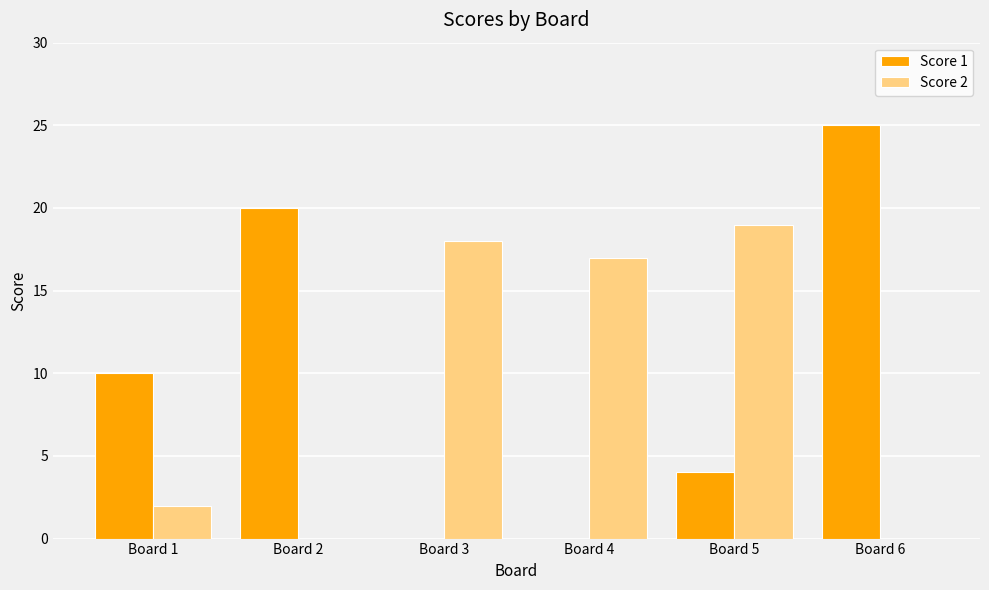

Reading left to right, transcribe all the data shown in this chart.

Score 1: 10	20	0	0	4	25
Score 2: 2	0	18	17	19	0